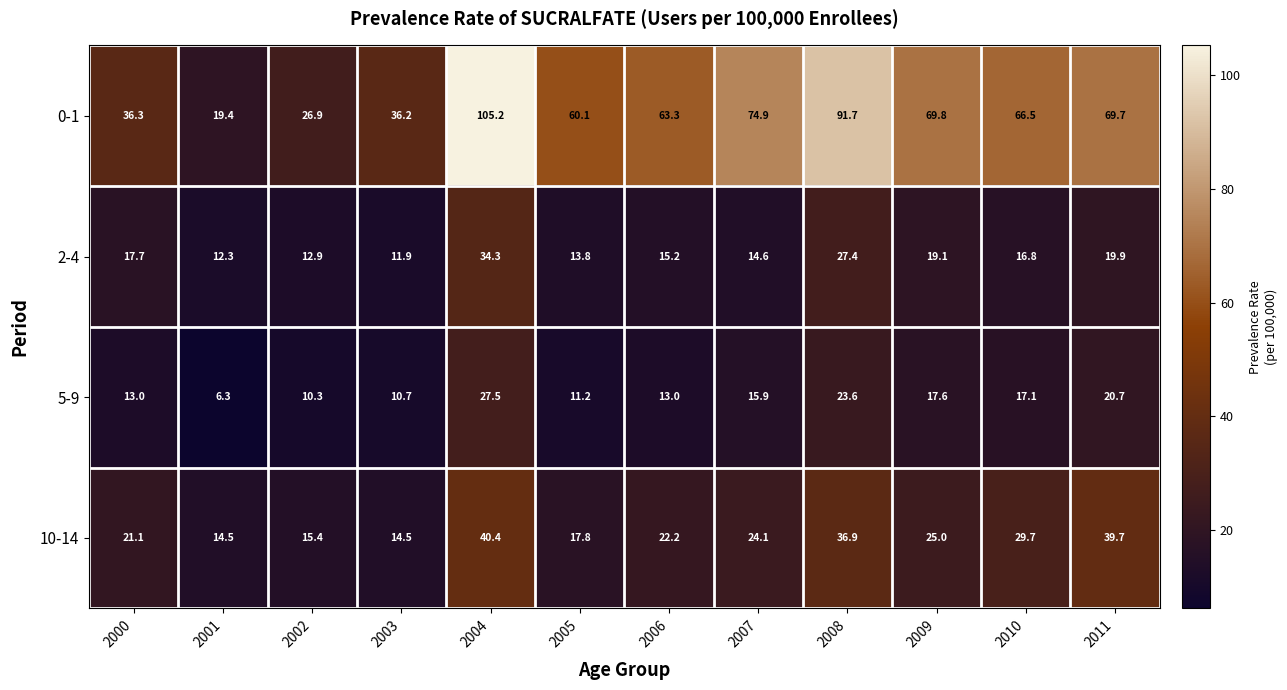

Which series has the largest total across all categories?

0-1